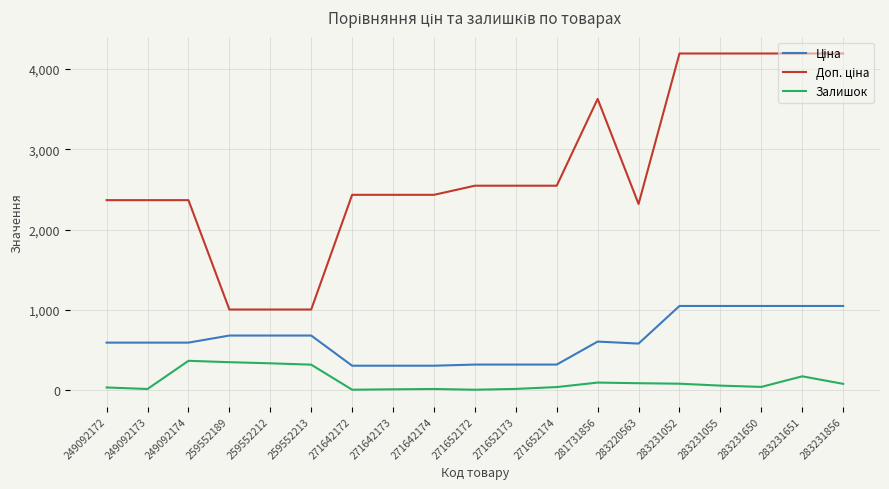

What is the greatest value displayed?

4193.5